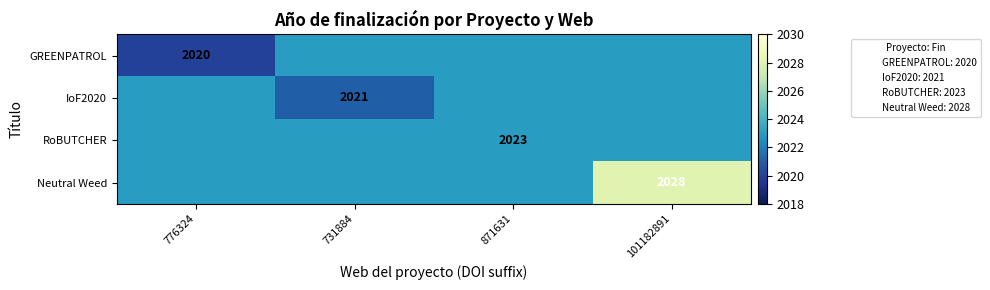

Is it true that IoF2020 equals 2021 at 731884?

True